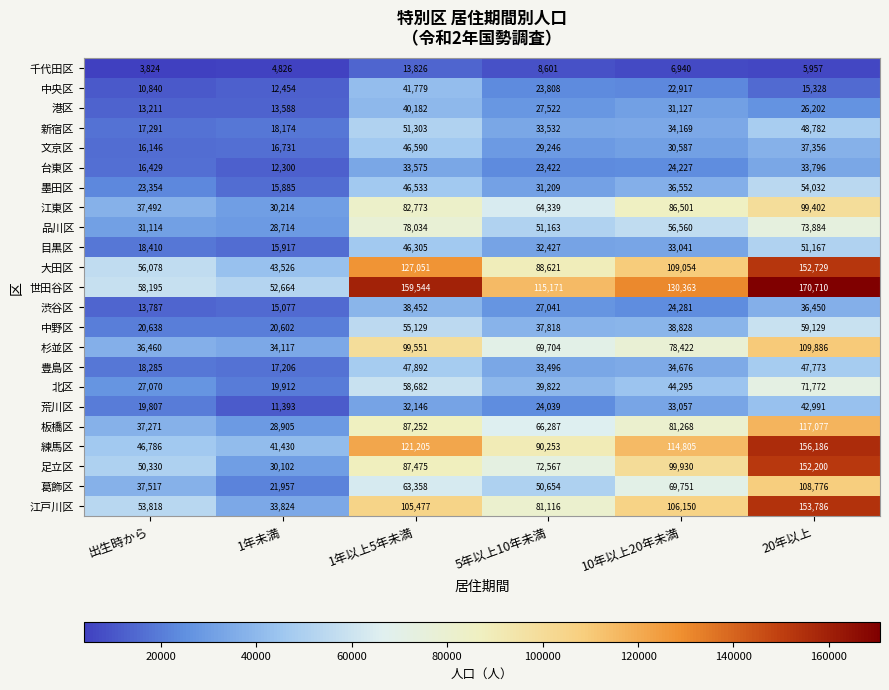

What is the sum of all 中央区 values?

127126